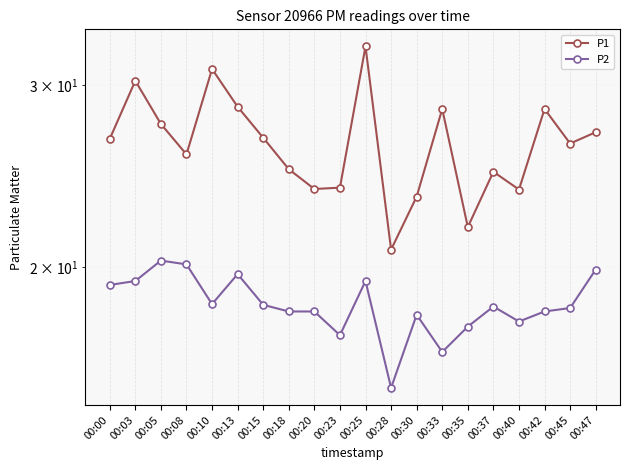

Reading left to right, extract all data points from this chart.

P1: 26.6	30.3	27.5	25.7	31.1	28.6	26.7	24.9	23.8	23.9	32.7	20.8	23.4	28.4	21.9	24.7	23.8	28.4	26.3	27.0
P2: 19.2	19.4	20.3	20.1	18.4	19.7	18.4	18.1	18.1	17.2	19.4	15.3	18.0	16.6	17.5	18.3	17.7	18.1	18.3	19.9